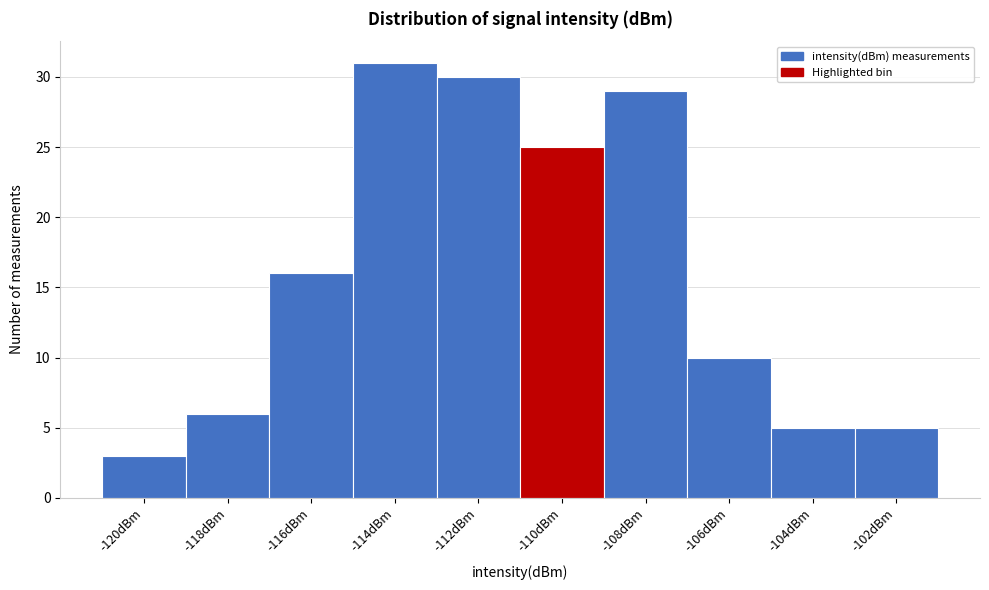

Reading left to right, list all the values displayed in this chart.

3	6	16	31	30	25	29	10	5	5